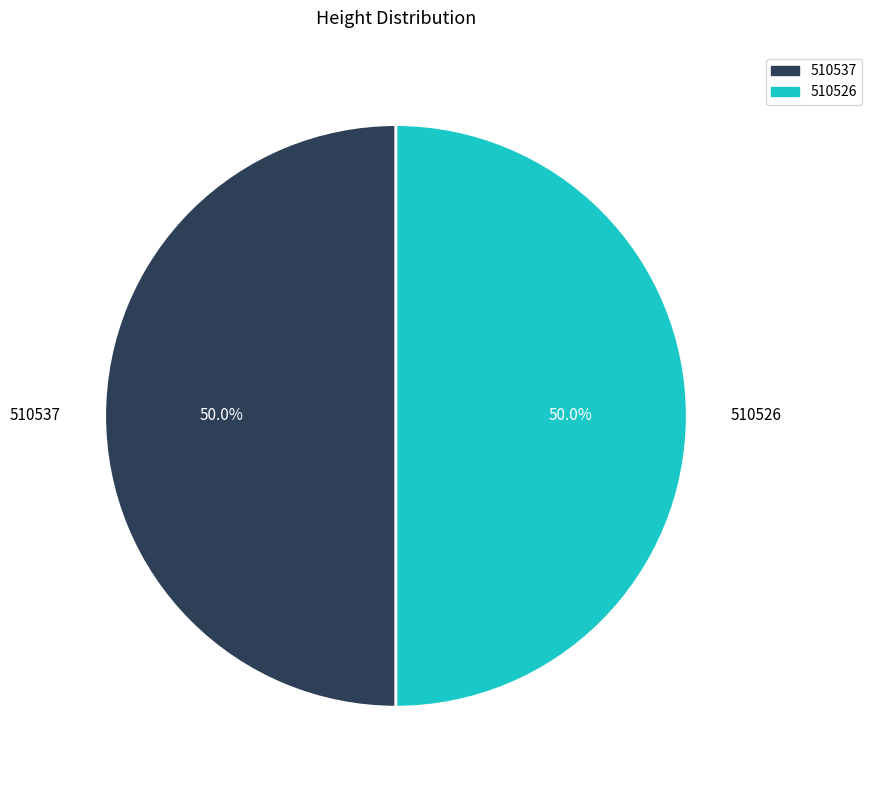

What is the ratio of the value at 510537 to the value at 510526?

1.0